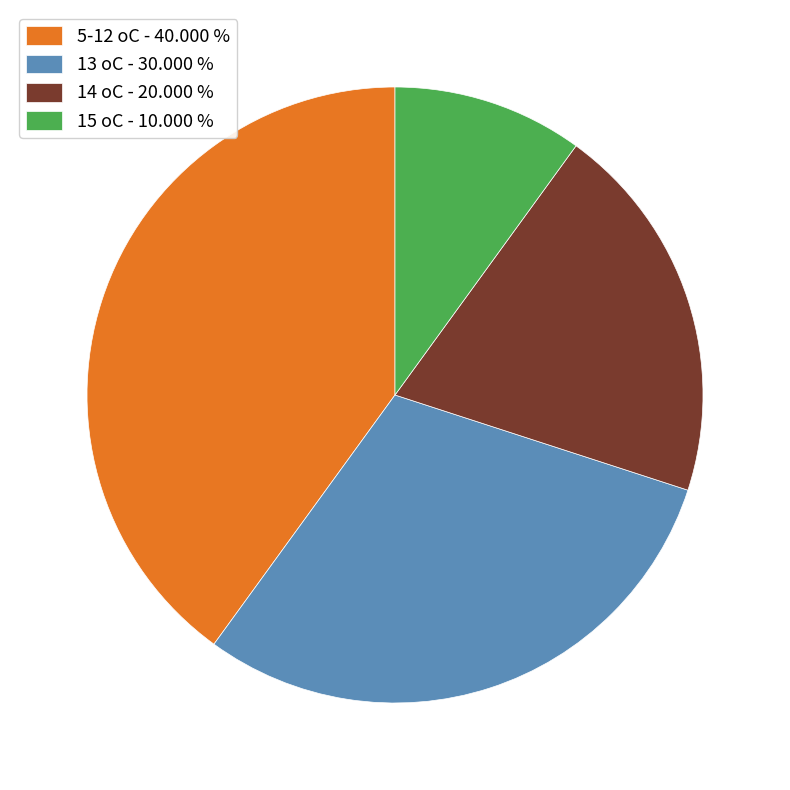

Does any single category account for the majority?

No